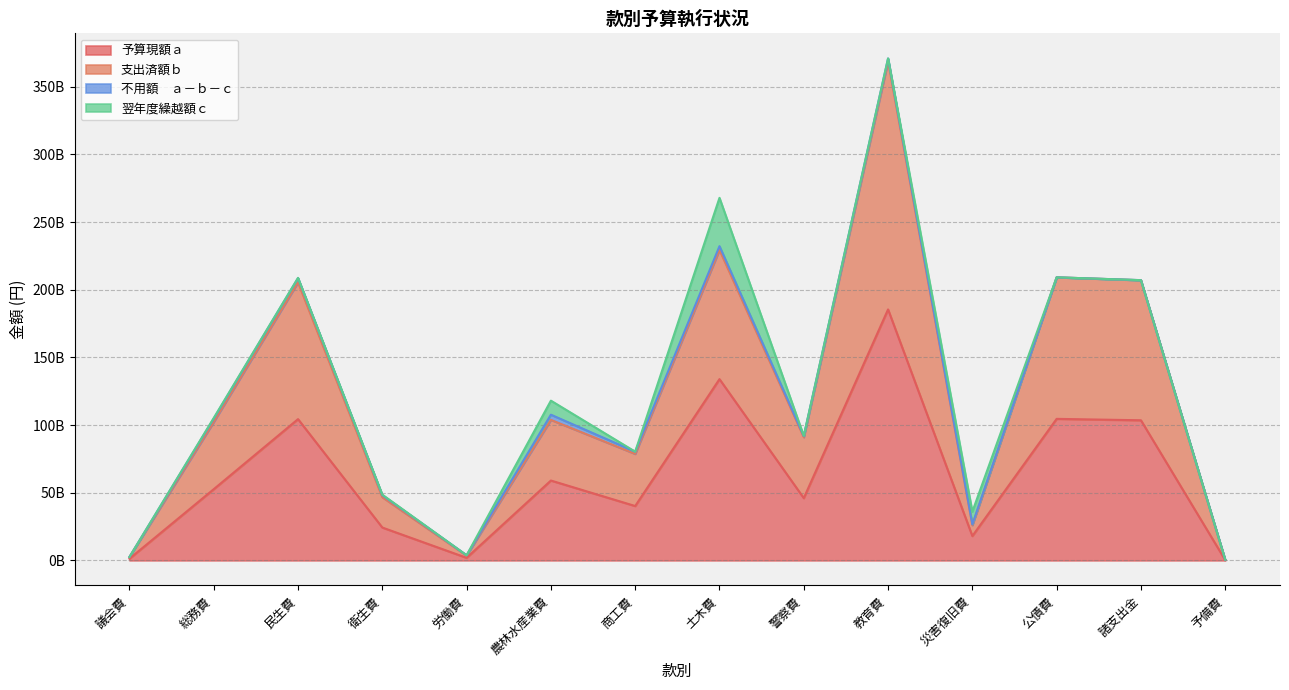

At which label does 予算現額ａ reach its minimum?

予備費